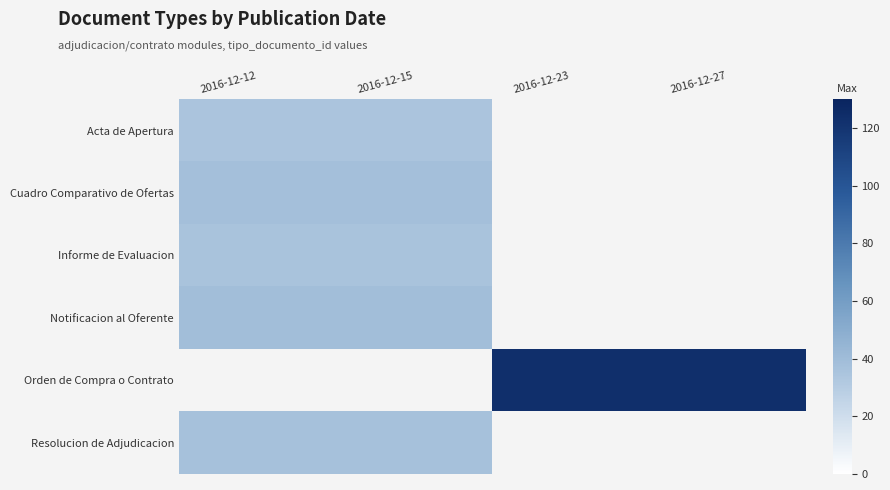

What is the maximum value for Cuadro Comparativo de Ofertas?

38.0